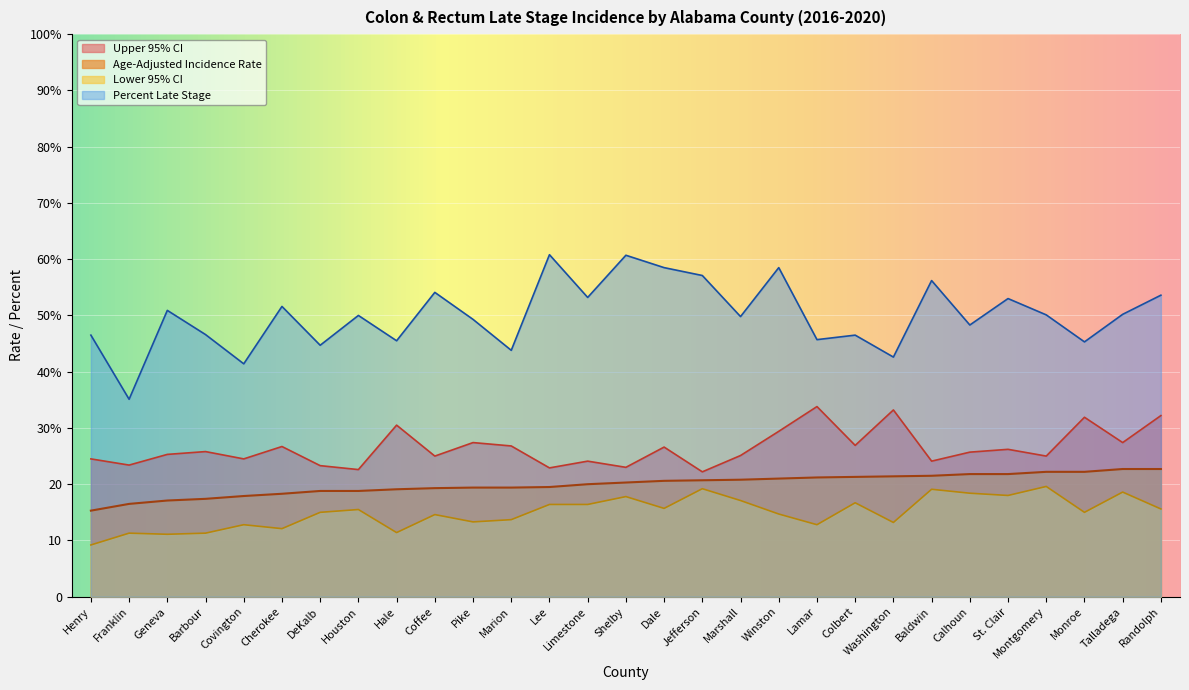

What is the maximum value shown in the chart?

60.8